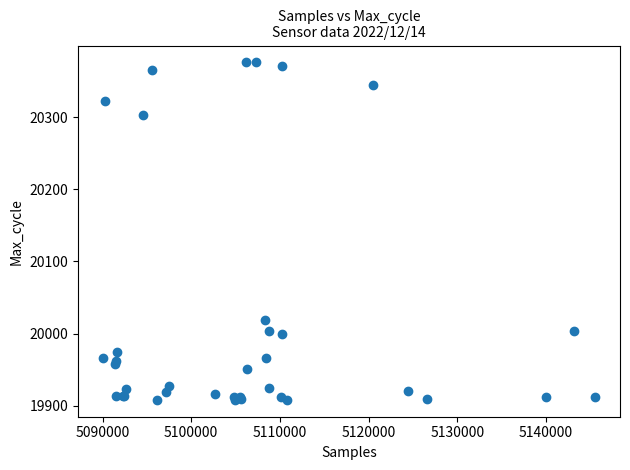

What Y value in the scatter plot is closest to 20142?

20019